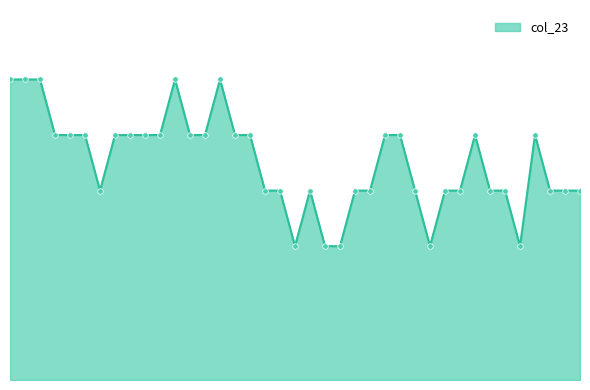

Reading right to left, list all the values displayed in this chart.

850.1	850.1	850.1	850.4	849.9	850.1	850.1	850.4	850.1	850.1	849.9	850.1	850.4	850.4	850.1	850.1	849.9	849.9	850.1	849.9	850.1	850.1	850.4	850.4	850.6	850.4	850.4	850.6	850.4	850.4	850.4	850.4	850.1	850.4	850.4	850.4	850.6	850.6	850.6